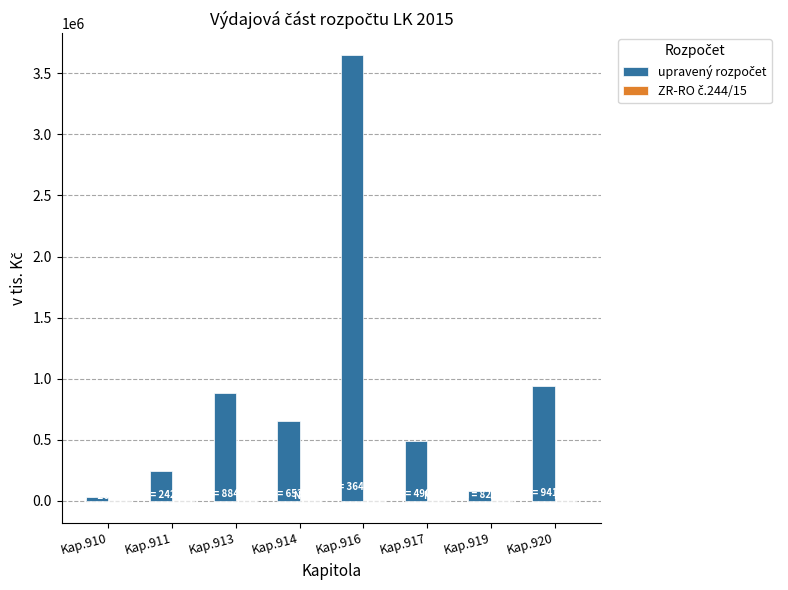

Are the bars horizontal?

No